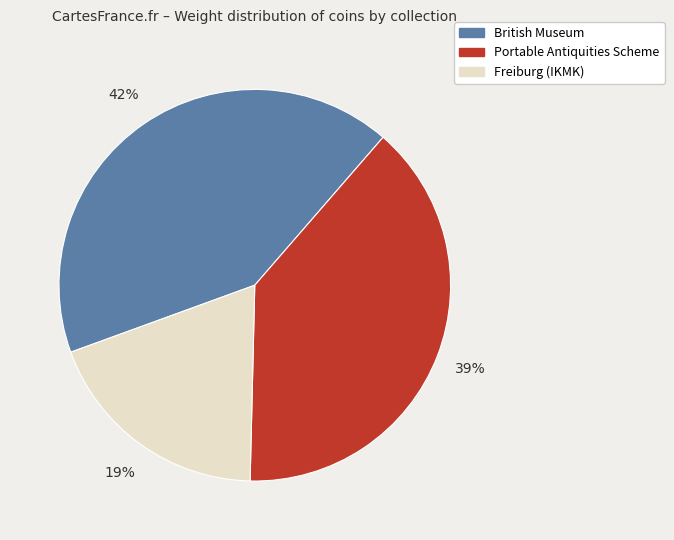

To the nearest percent, what is the average slice percentage?

33%